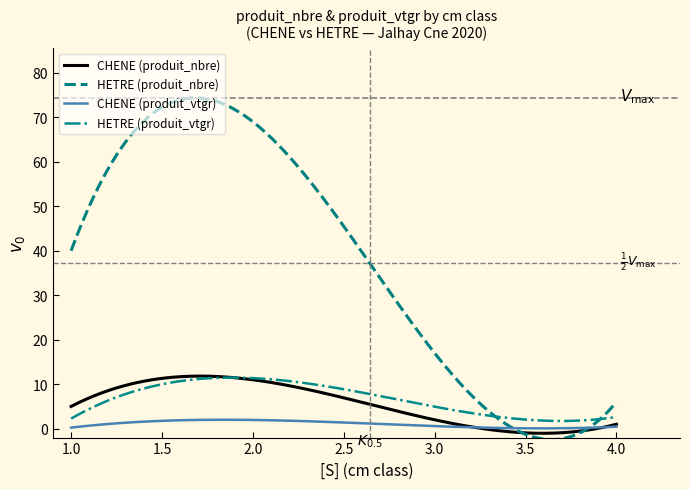

Which series has the widest spread of values?

HETRE (produit_nbre)